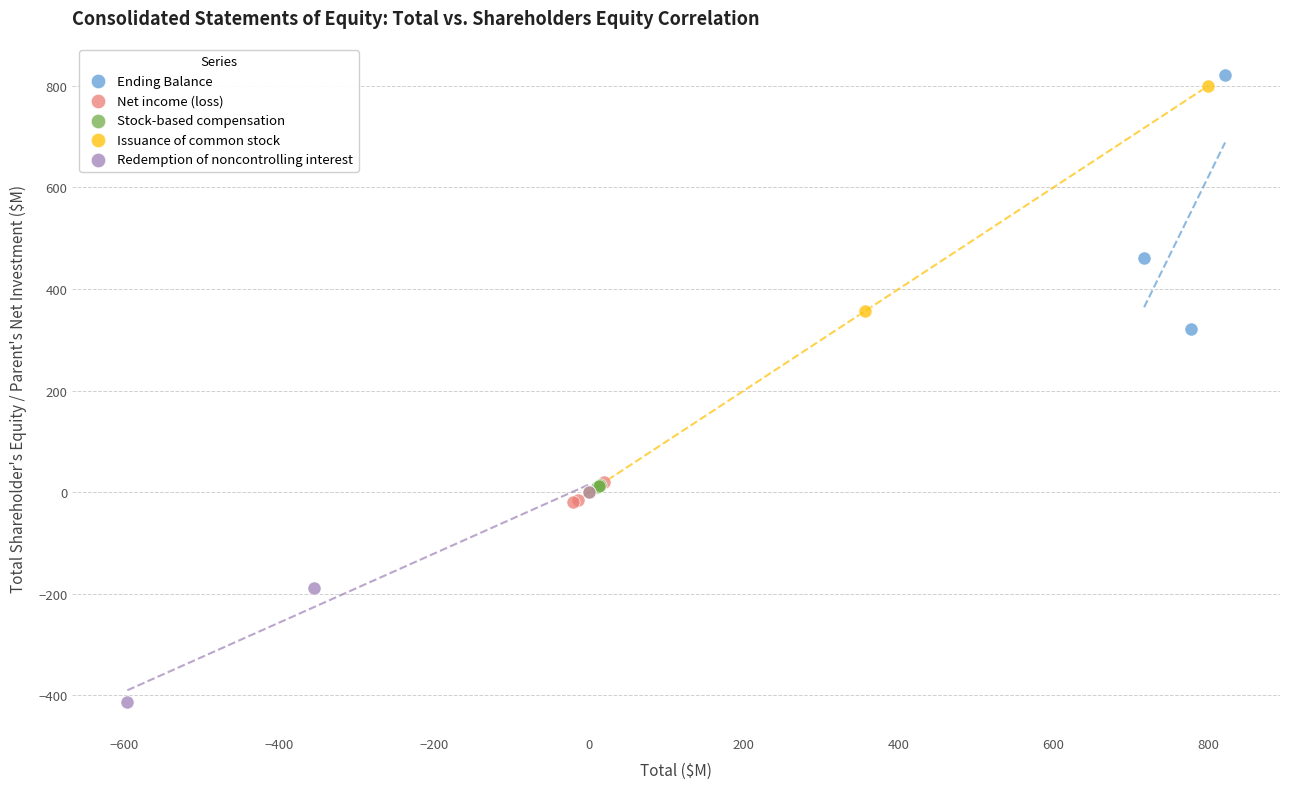

Which series has the largest Y range (max minus min)?

Issuance of common stock